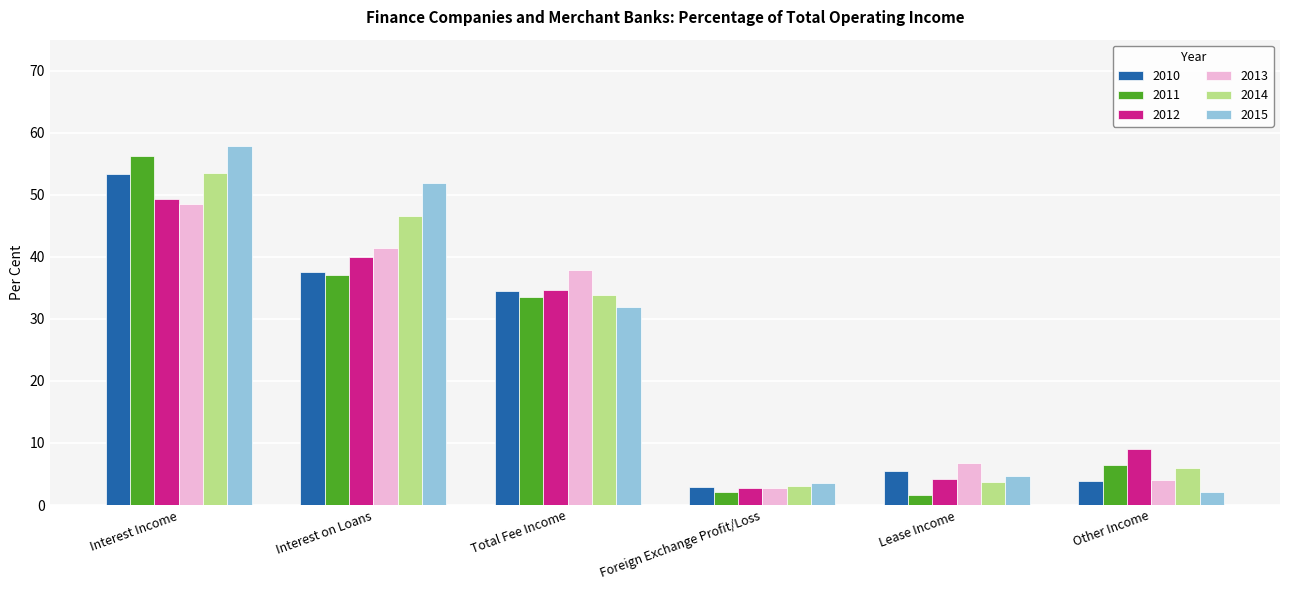

What is the smallest value displayed?

1.6